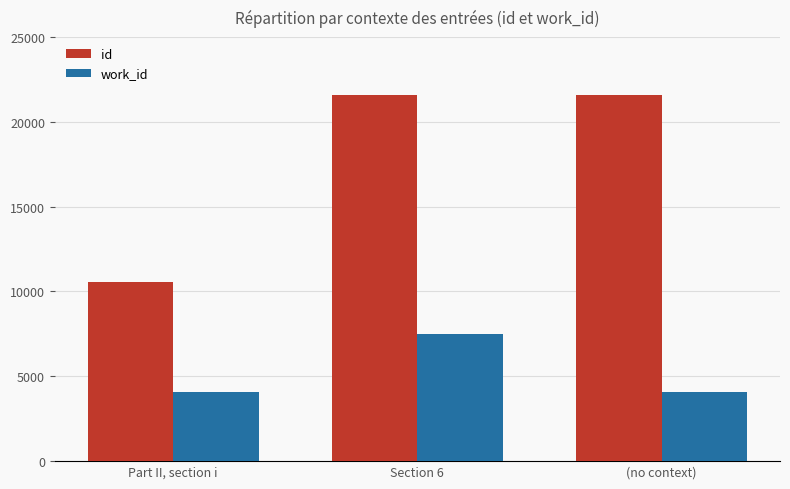

What position from the left is (no context)?

3